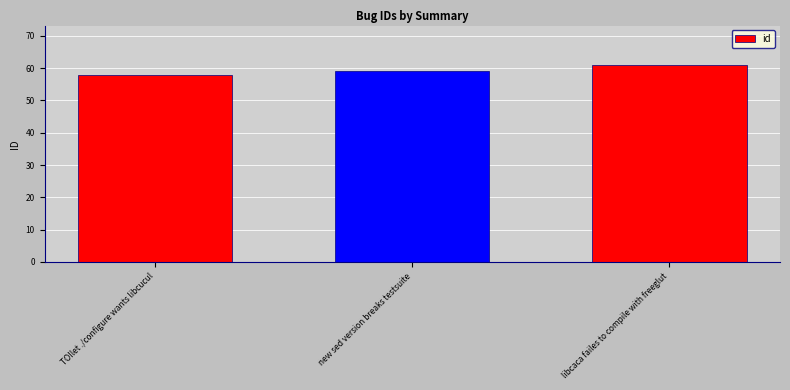

Which category has the lowest value across all series?

TOIlet ./configure wants libcucul